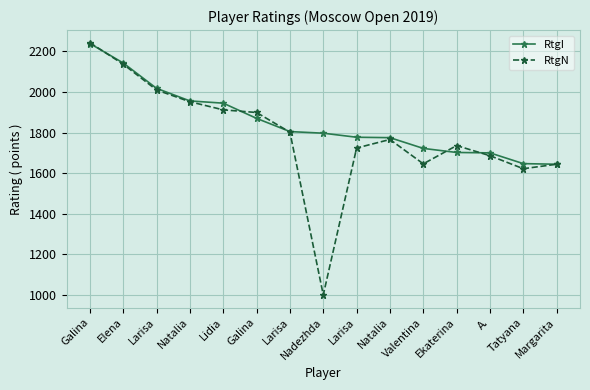

How many data points does each series have?

15